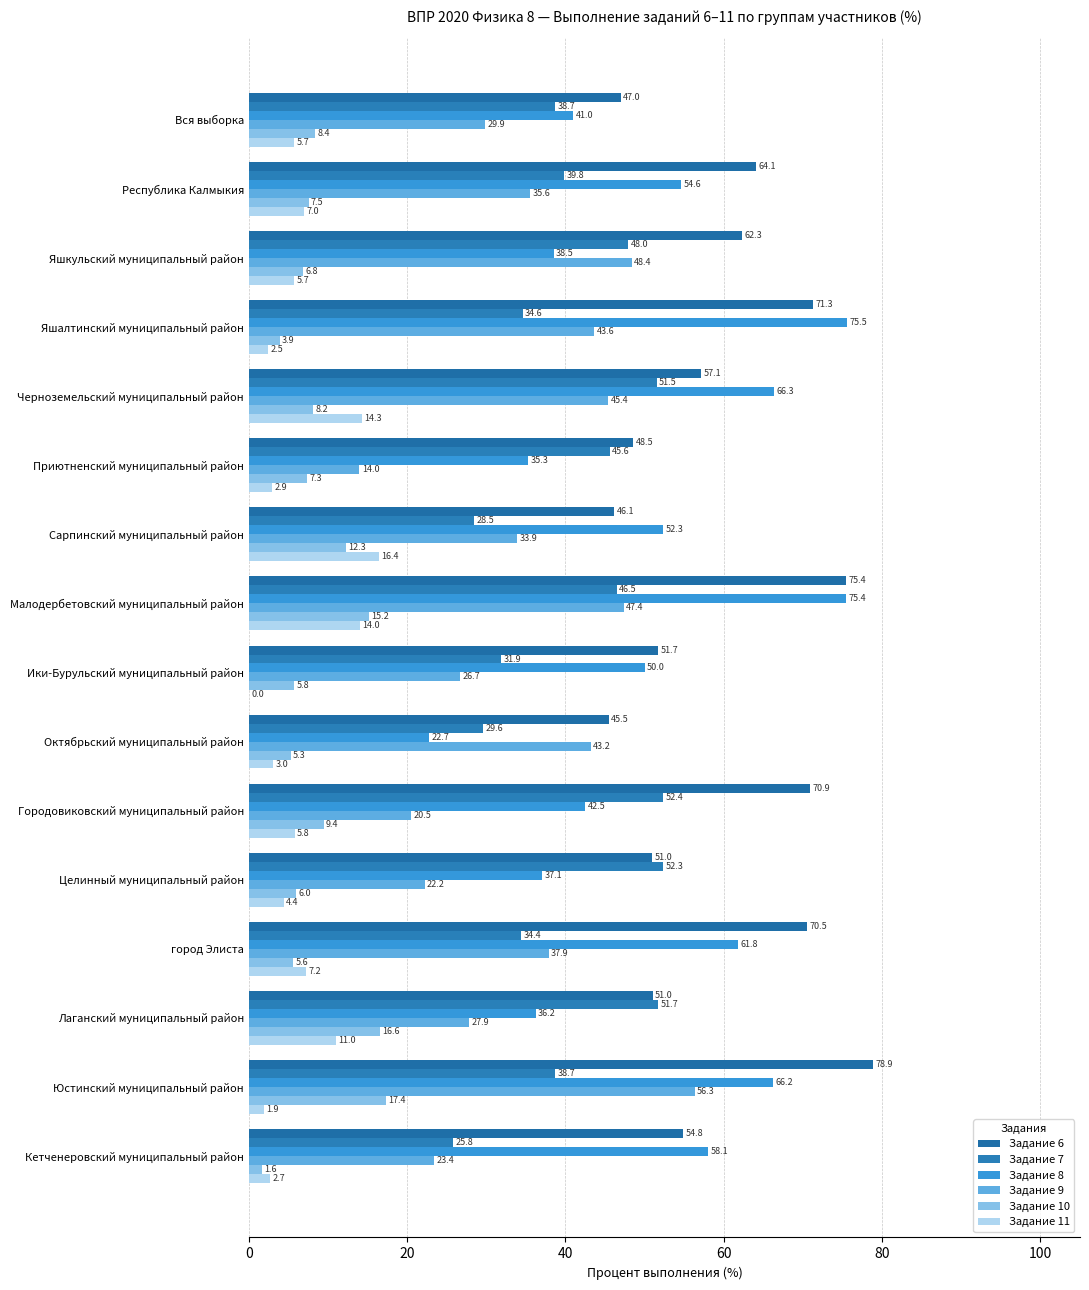

What is the value of the Задание 6 bar at the 11th from the left?

70.9